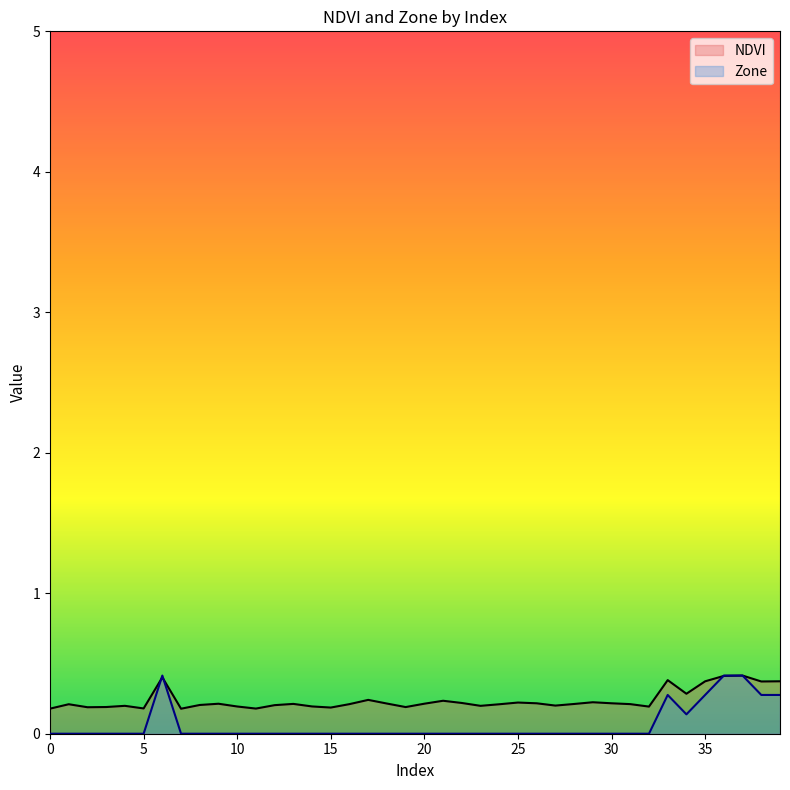

Where is the first local minimum for Zone?

34